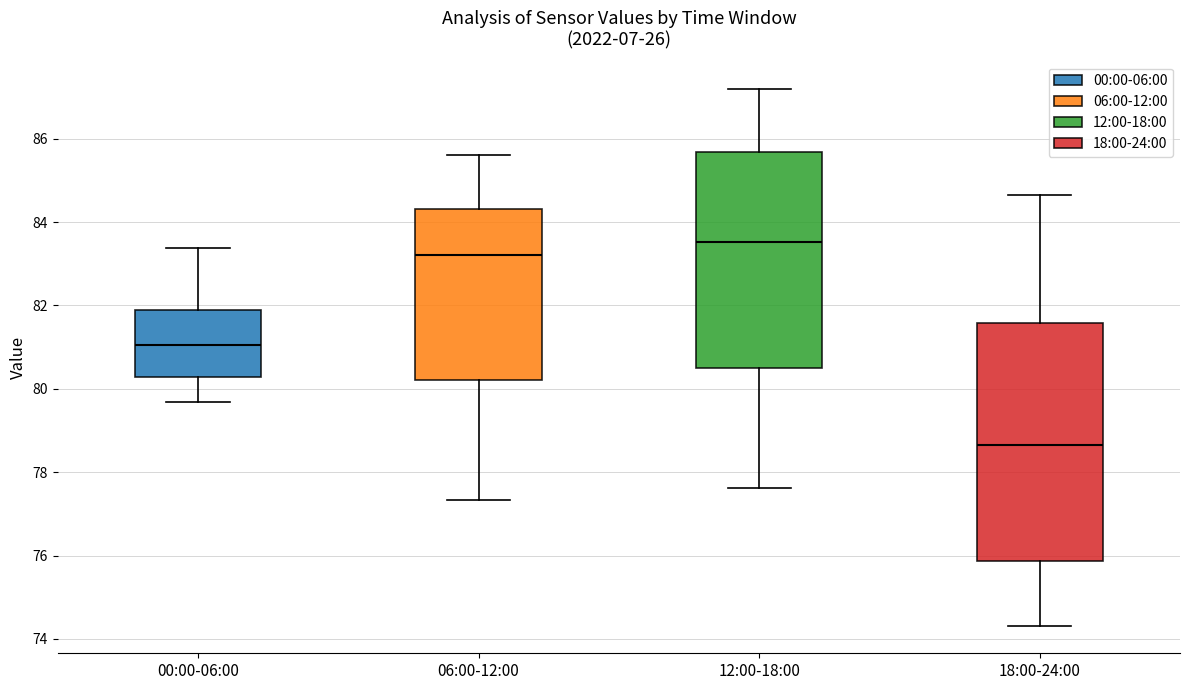

Reading left to right, read every box against the y-axis: the position of its median line, the range the box covers, and the ends of its whiskers. The values are not printed on the chart, so give them approximately, as read against the axis.

00:00-06:00: median 81.0, box 80.2 to 81.8, whiskers 79.6 to 83.4
06:00-12:00: median 83.2, box 80.2 to 84.4, whiskers 77.4 to 85.6
12:00-18:00: median 83.6, box 80.6 to 85.6, whiskers 77.6 to 87.2
18:00-24:00: median 78.6, box 75.8 to 81.6, whiskers 74.4 to 84.6